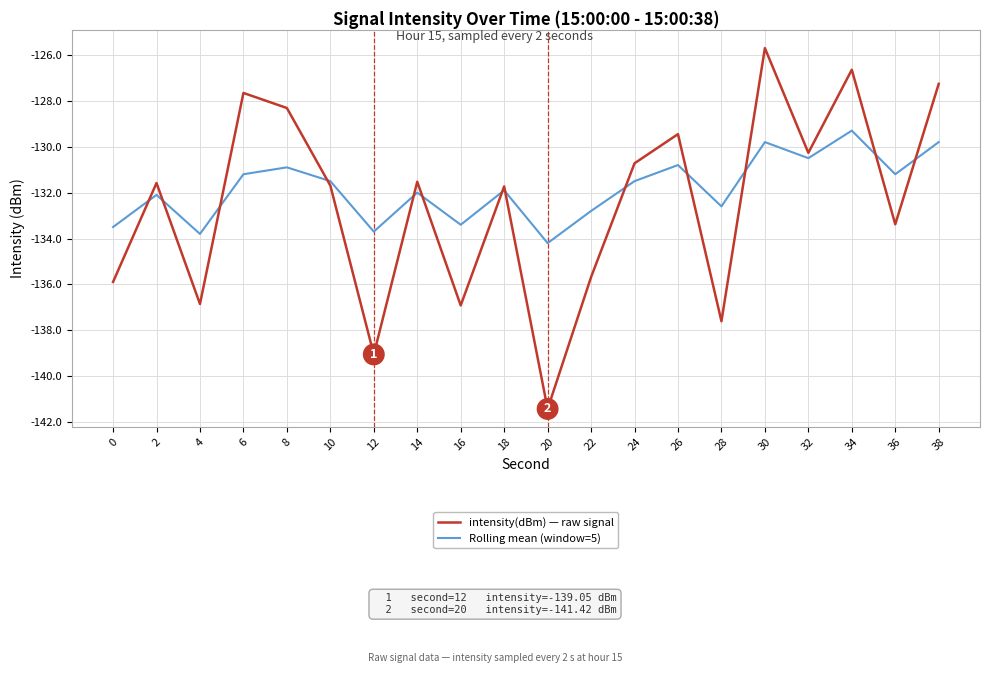

Which series has the widest spread of values?

intensity(dBm) — raw signal